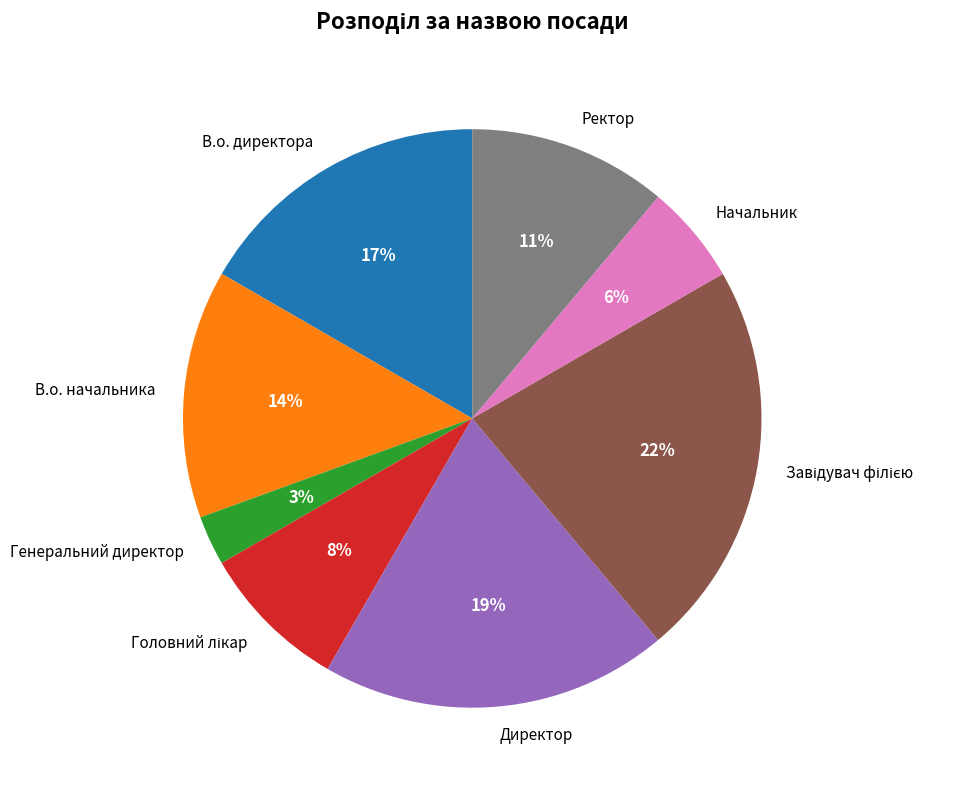

What percentage is the Директор slice, to the nearest percent?

19%